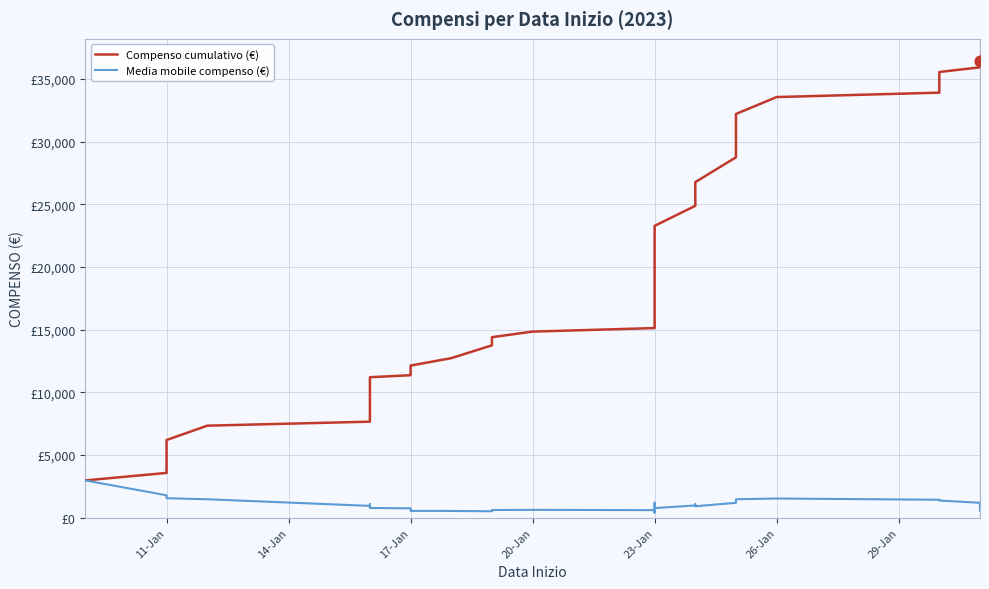

Which series has the largest Y range (max minus min)?

Compenso cumulativo (€)